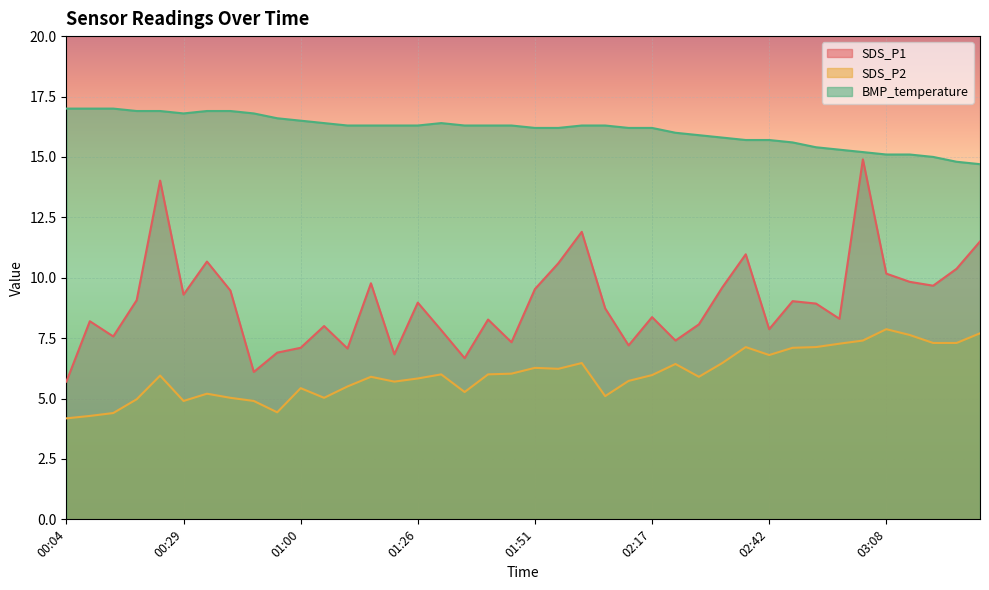

Reading left to right, what are all the values shown in this chart?

SDS_P1: 5.7	8.2	7.6	9.1	14.0	9.3	10.7	9.5	6.1	6.9	7.1	8.0	7.1	9.8	6.8	9.0	7.8	6.7	8.3	7.3	9.5	10.6	11.9	8.7	7.2	8.4	7.4	8.1	9.6	11.0	7.9	9.0	8.9	8.3	14.9	10.2	9.8	9.7	10.4	11.5
SDS_P2: 4.2	4.3	4.4	5.0	6.0	4.9	5.2	5.0	4.9	4.4	5.4	5.0	5.5	5.9	5.7	5.8	6.0	5.3	6.0	6.0	6.3	6.2	6.5	5.1	5.7	6.0	6.4	5.9	6.5	7.1	6.8	7.1	7.1	7.3	7.4	7.9	7.6	7.3	7.3	7.7
BMP_temperature: 17.0	17.0	17.0	16.9	16.9	16.8	16.9	16.9	16.8	16.6	16.5	16.4	16.3	16.3	16.3	16.3	16.4	16.3	16.3	16.3	16.2	16.2	16.3	16.3	16.2	16.2	16.0	15.9	15.8	15.7	15.7	15.6	15.4	15.3	15.2	15.1	15.1	15.0	14.8	14.7